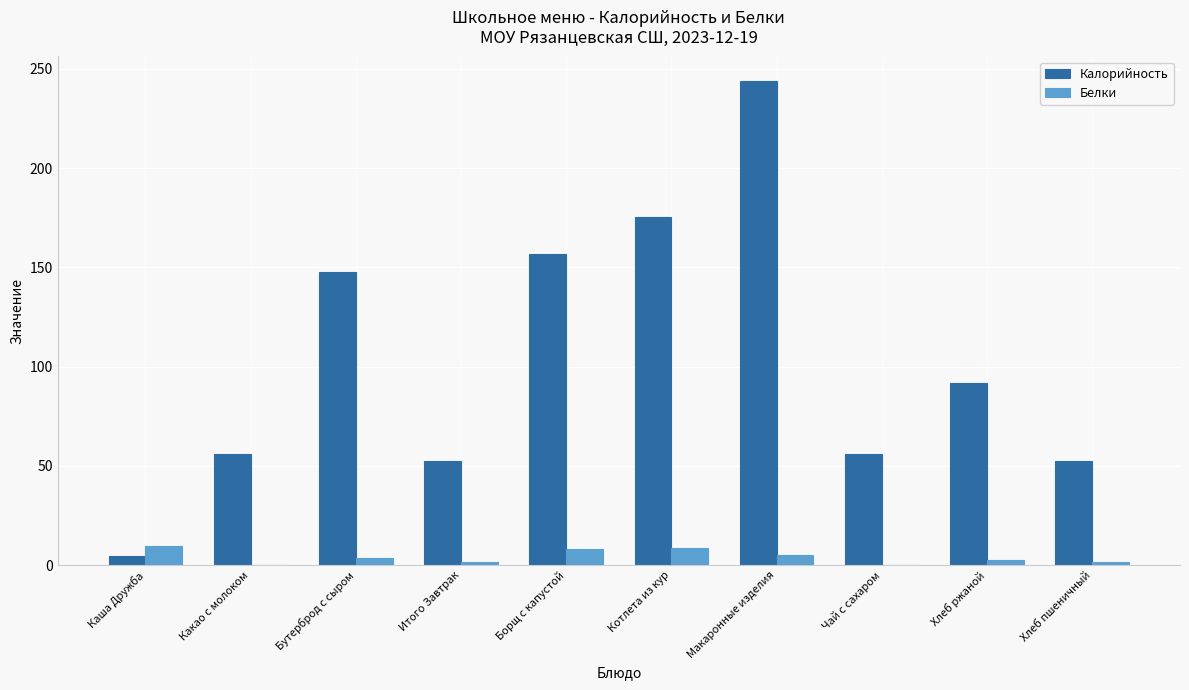

Which series changed the most between Какао с молоком and Макаронные изделия?

Калорийность